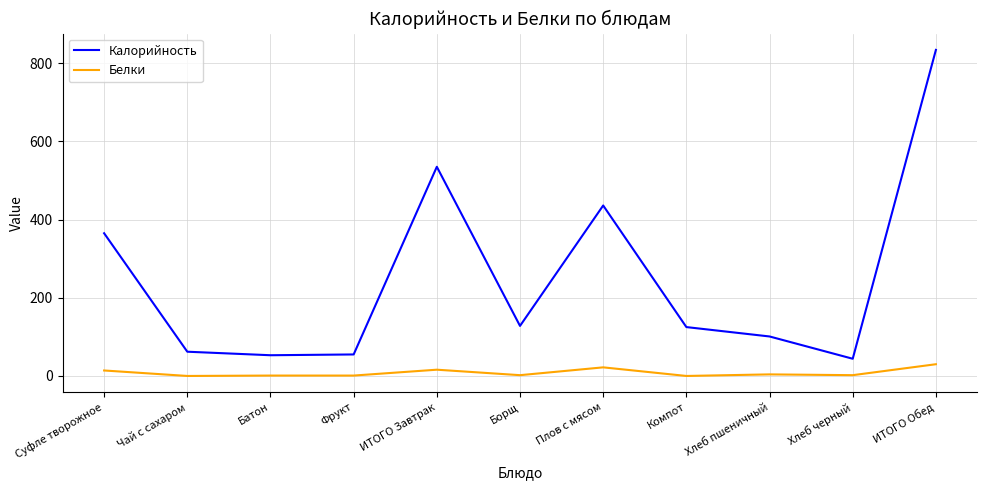

Does the chart have visible grid lines?

Yes